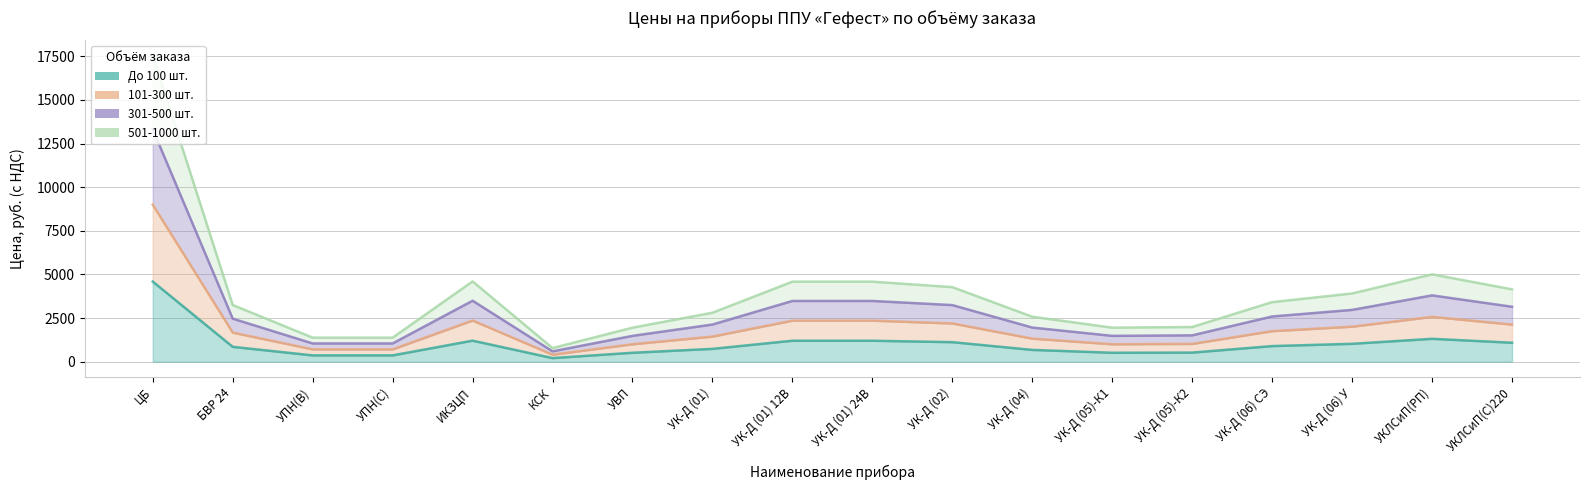

True or false: 101-300 шт. and 501-1000 шт. intersect in this chart.

False